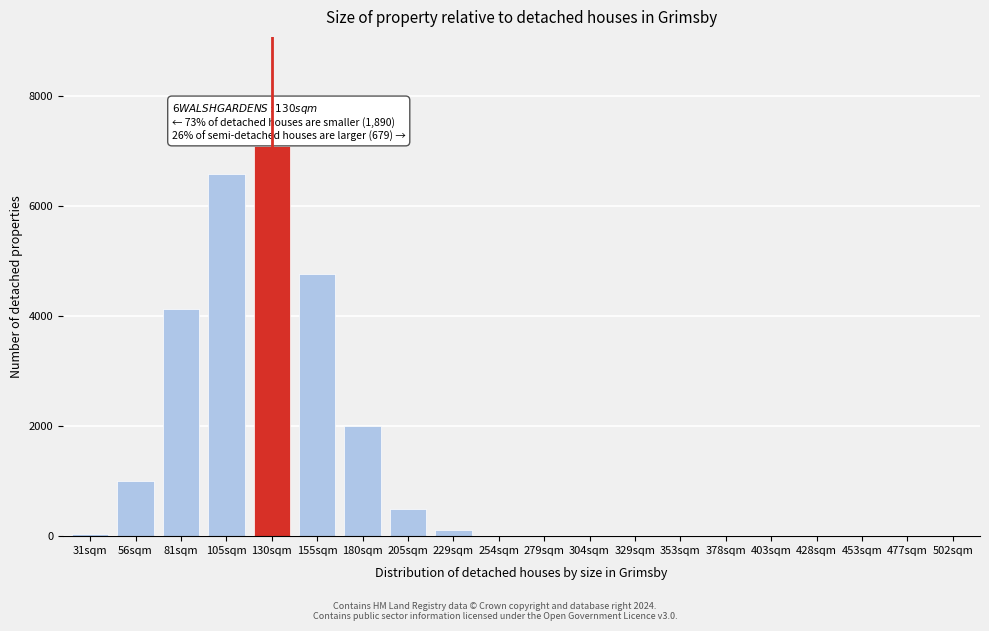

What is the greatest value displayed?

7092